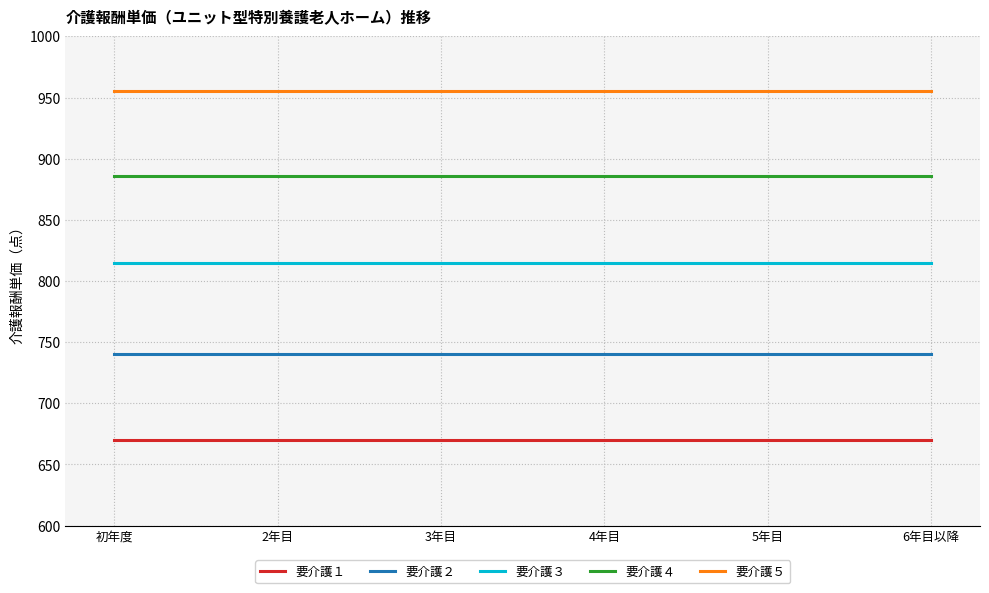

True or false: 要介護４ and 要介護３ intersect in this chart.

False